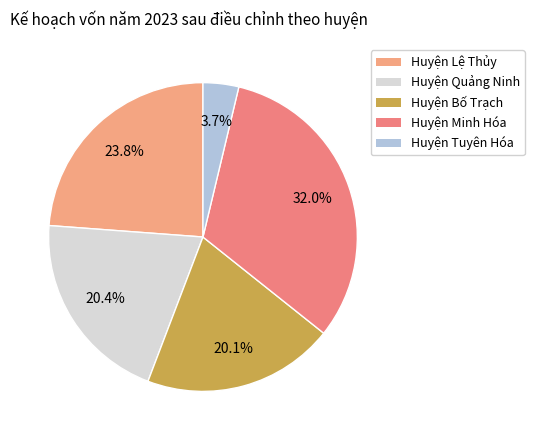

Which slice is the smallest?

Huyện Tuyên Hóa